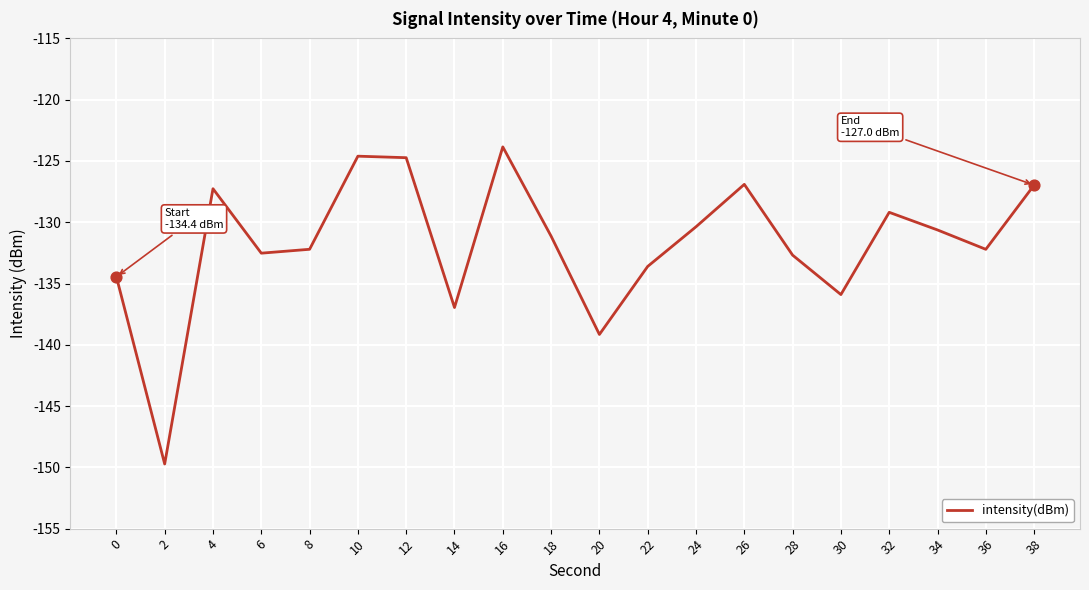

Between 26 and 14, which is larger?

26